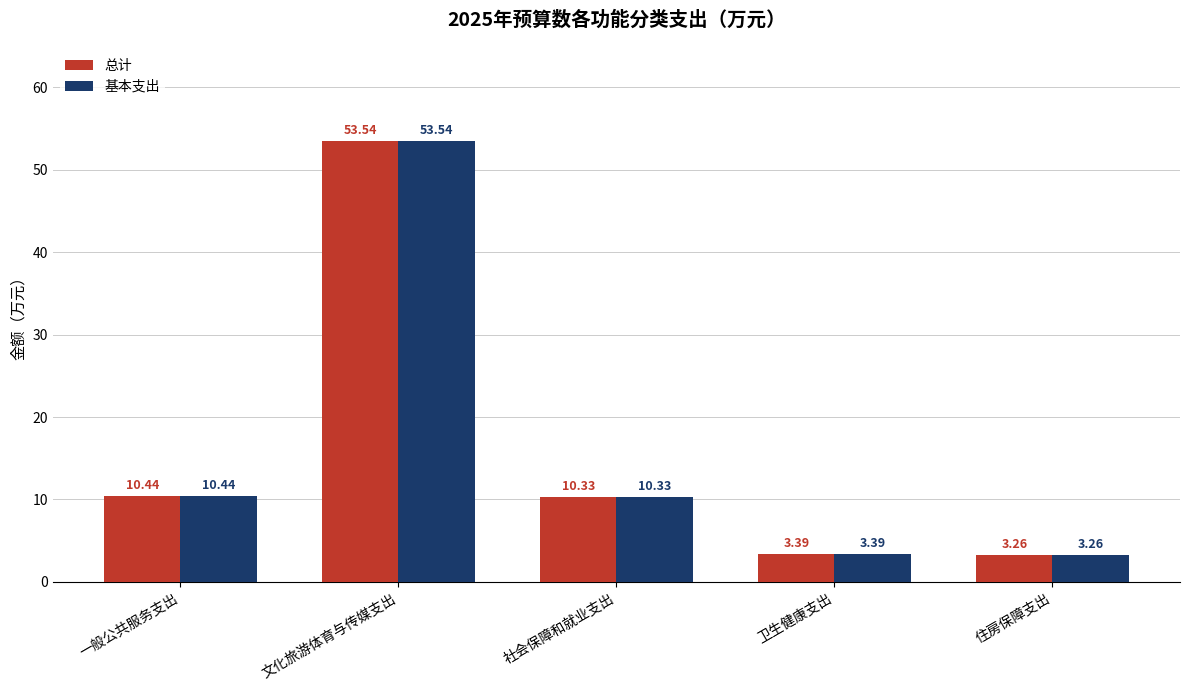

Where does the 基本支出 series first go above 10?

一般公共服务支出